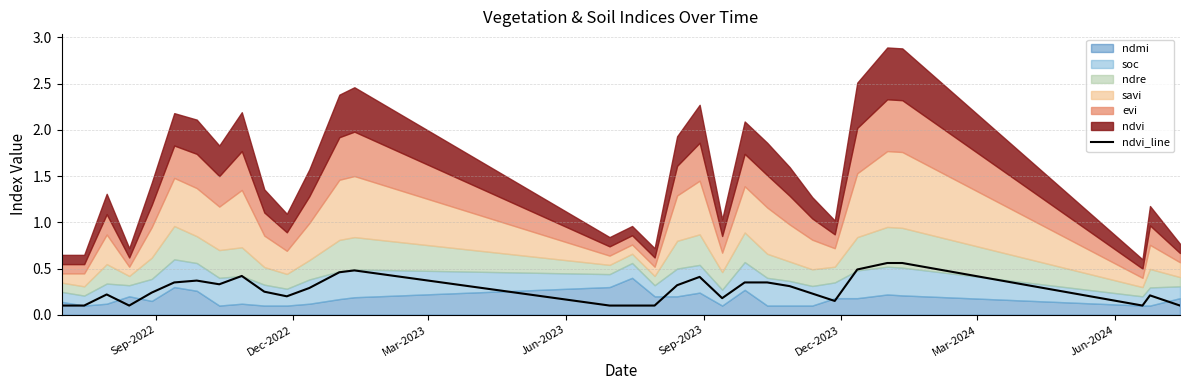

How many interior local peaks (higher than both neighbors) does the data have?

6